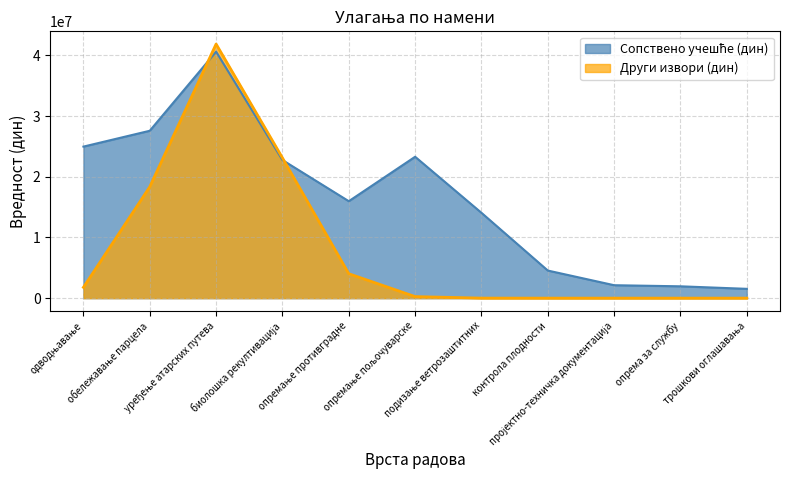

Does the chart display data point markers on the line(s)?

No